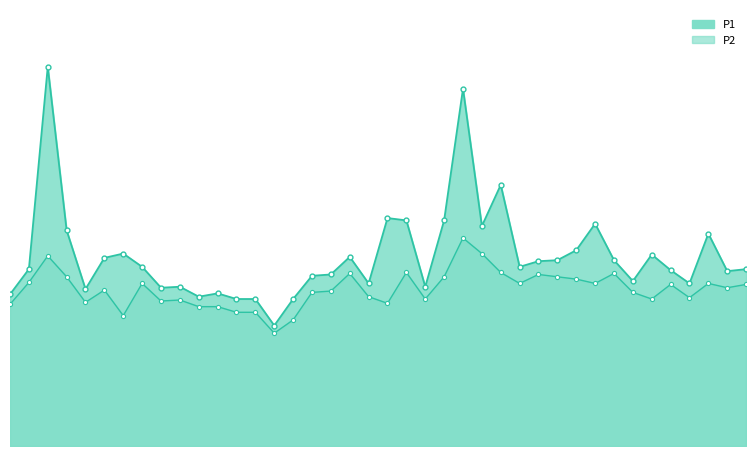

What is the difference between the P1 values at 00:50 and 00:09?

0.4